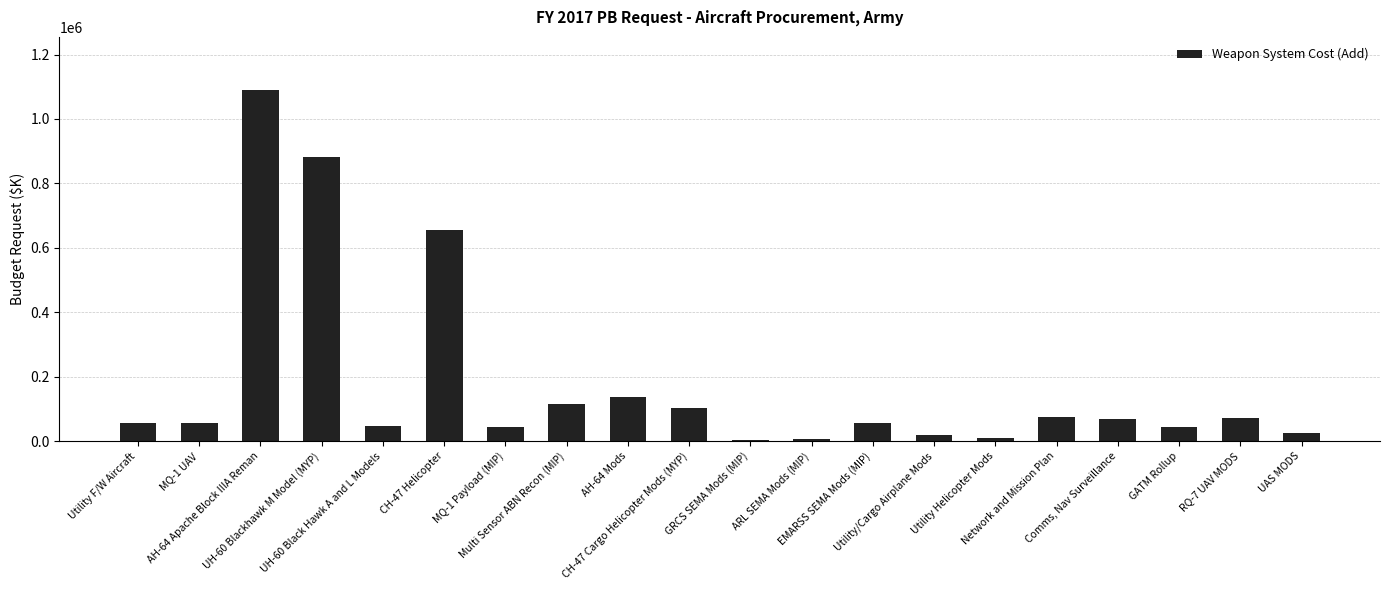

What is the value of the 7th bar from the left?

43735